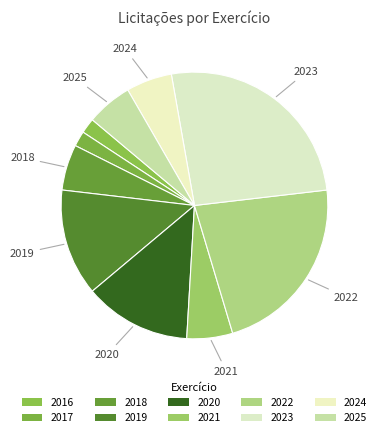

The 2016 slice represents 14% of the pie. True or false?

False